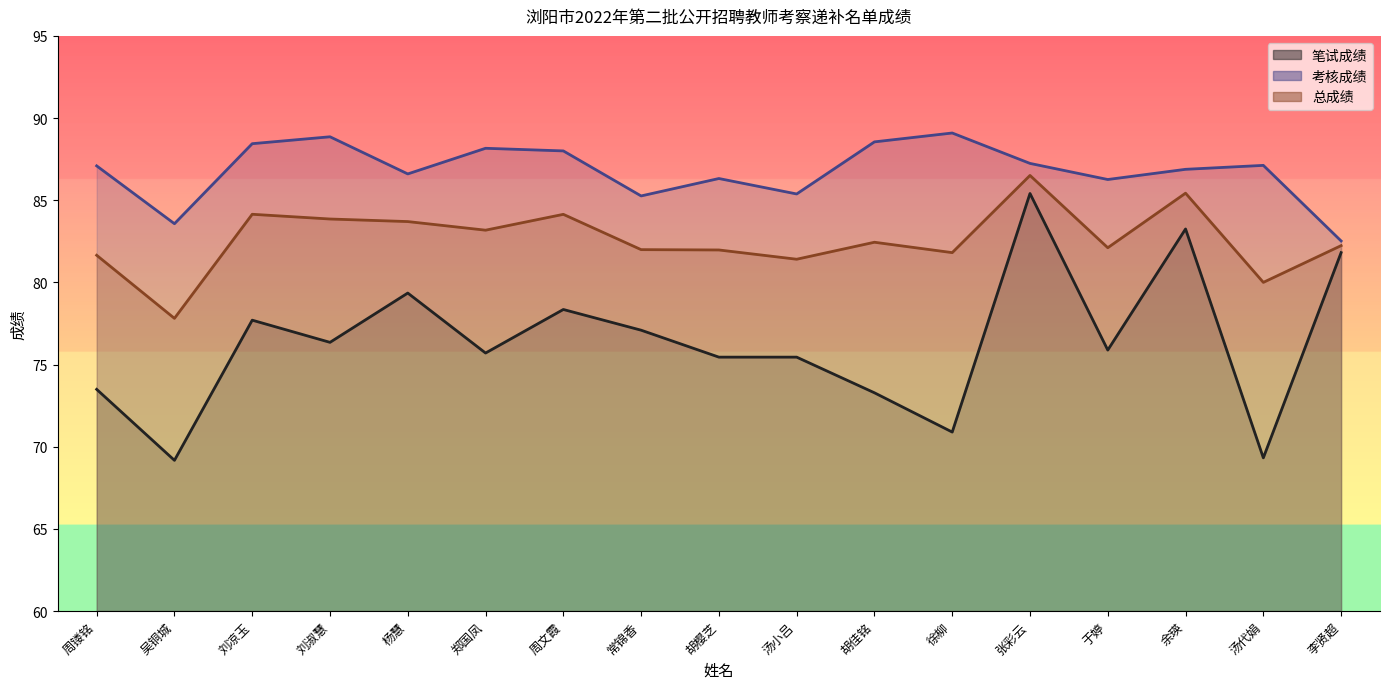

List the series in order of their overall mean, lowest first.

笔试成绩, 总成绩, 考核成绩